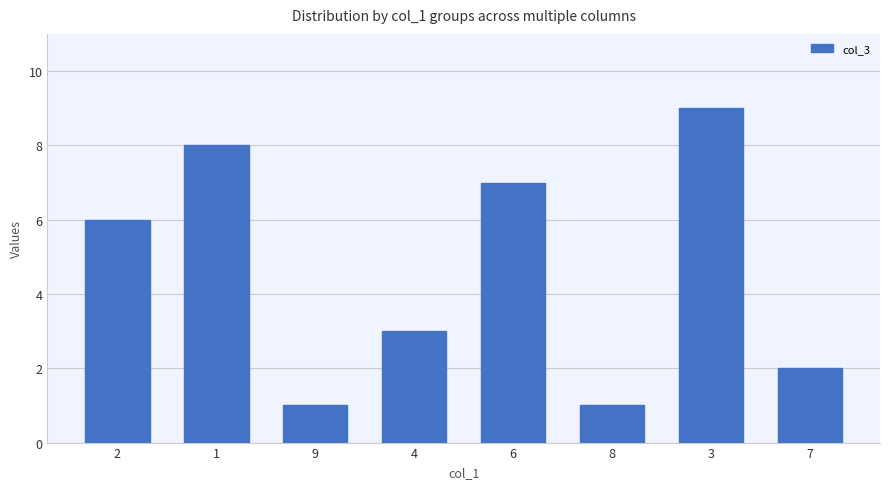

What is the maximum value shown in the chart?

9